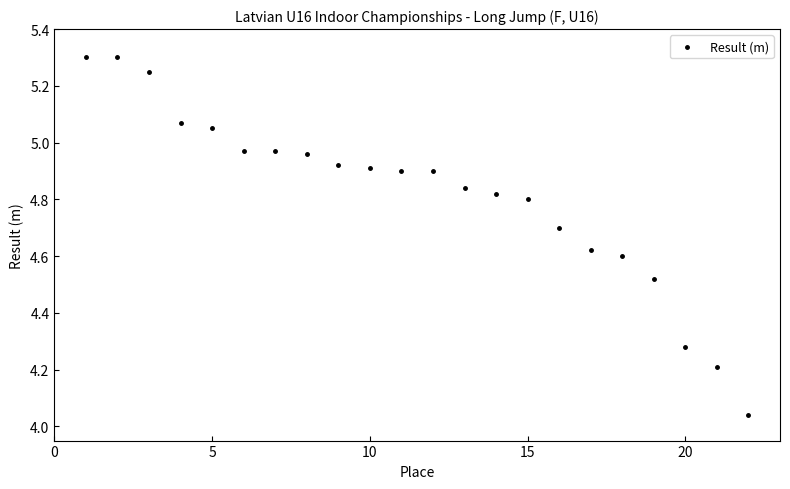

What is the range of Y values (max minus min)?

1.3